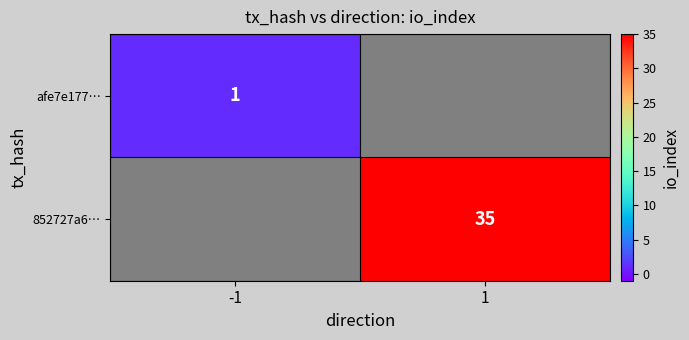

The afe7e177… series shows 1 at -1. True or false?

True